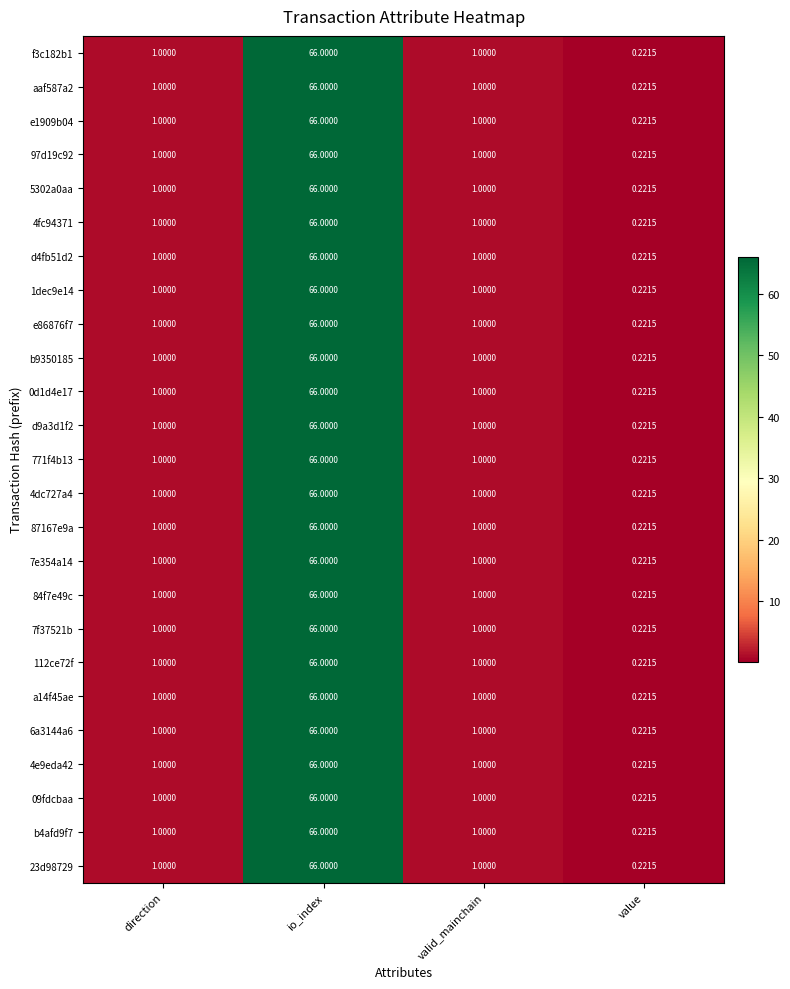

Which category has the lowest value in the d4fb51d2 series?

value